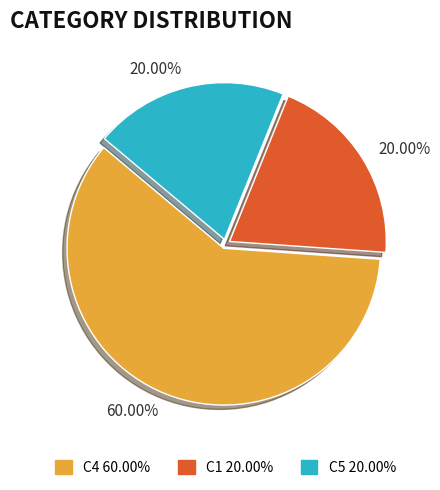

What is the total percentage of C1 and C4?

80.0%